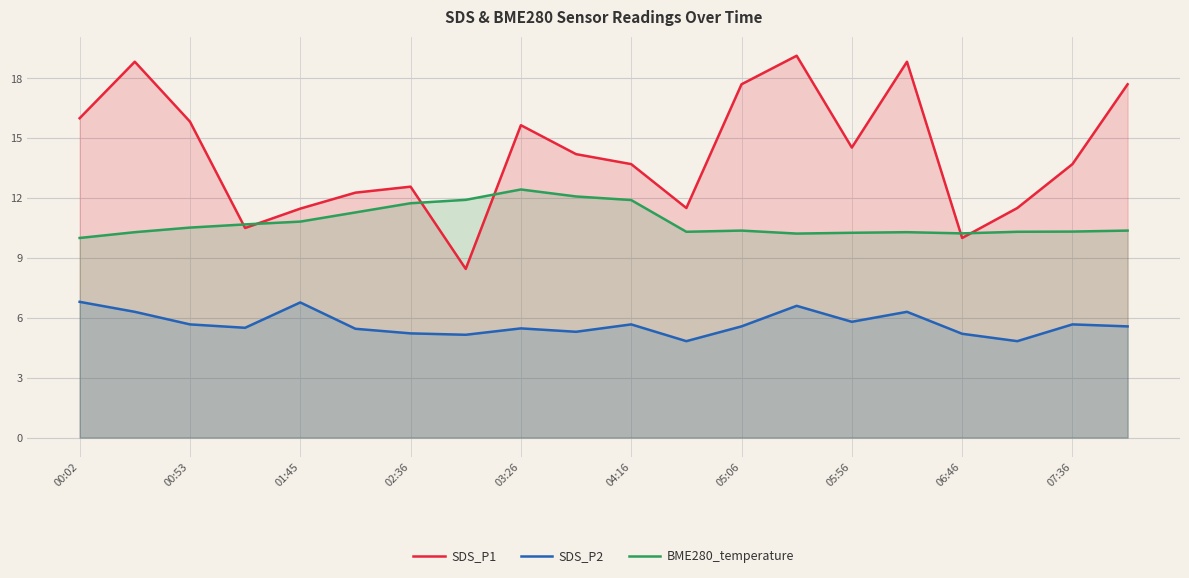

List the series in order of their overall mean, highest first.

SDS_P1, BME280_temperature, SDS_P2